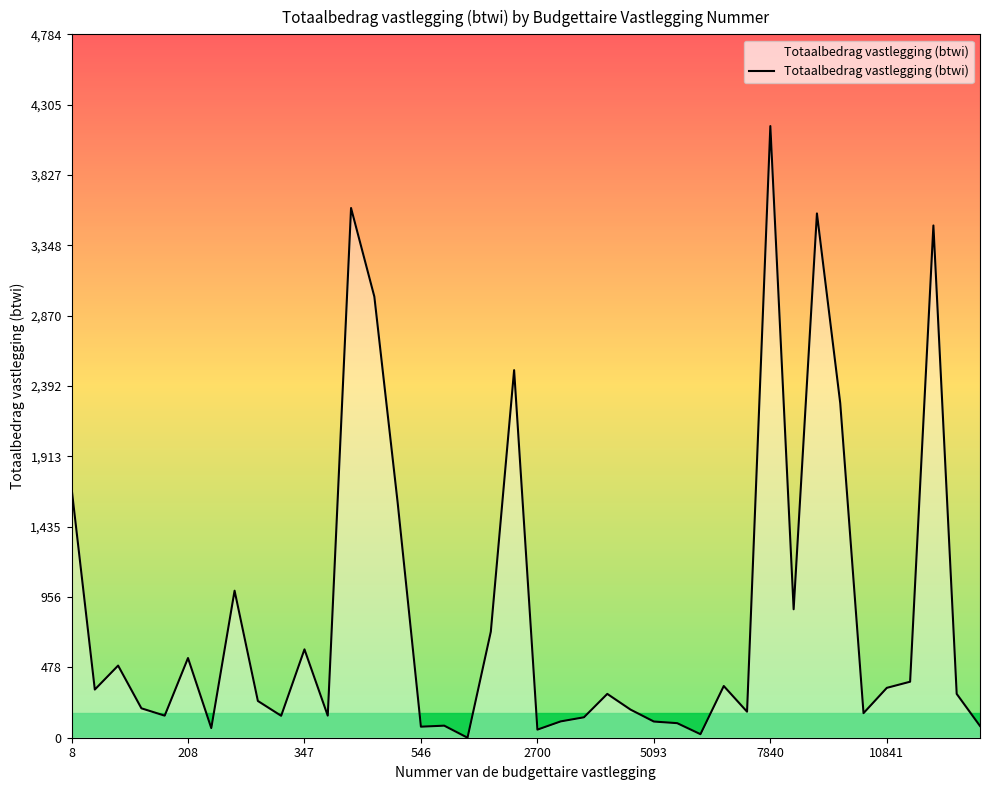

What is the difference between the maximum and minimum values?

4160.0